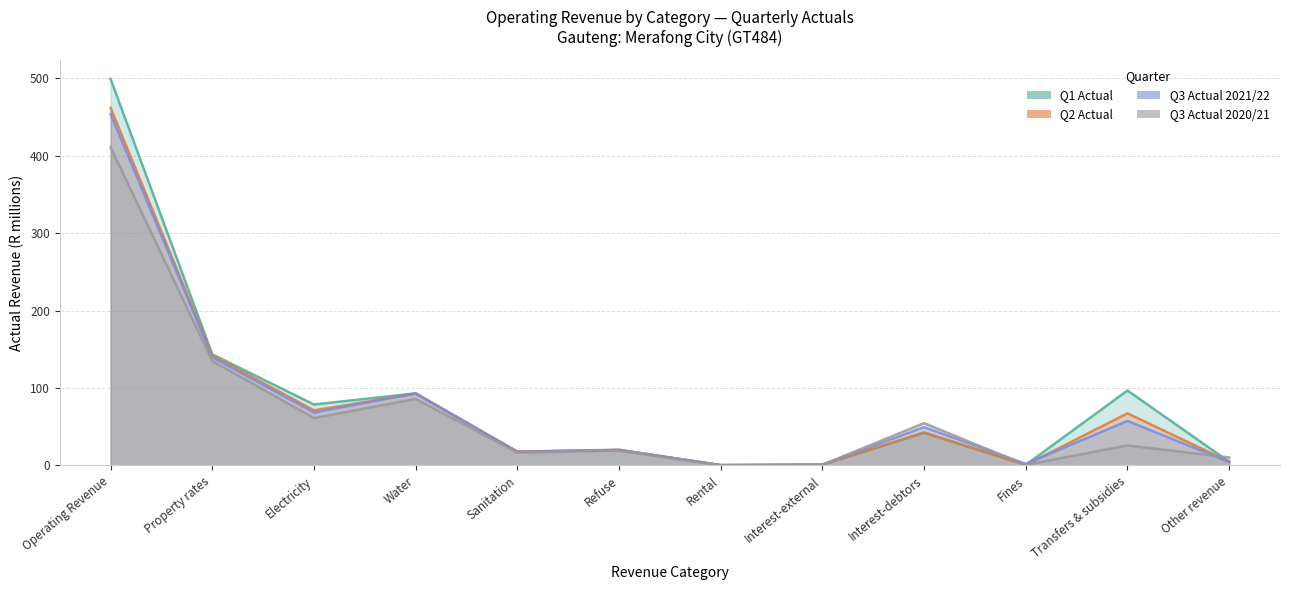

How many data points does each series have?

12